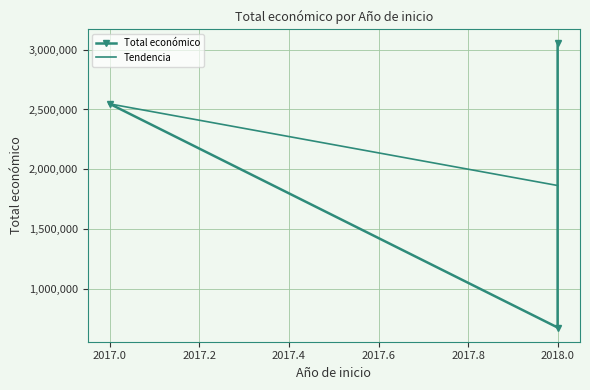

List the labels in order of value, smallest first.

2018, 2017, 2018